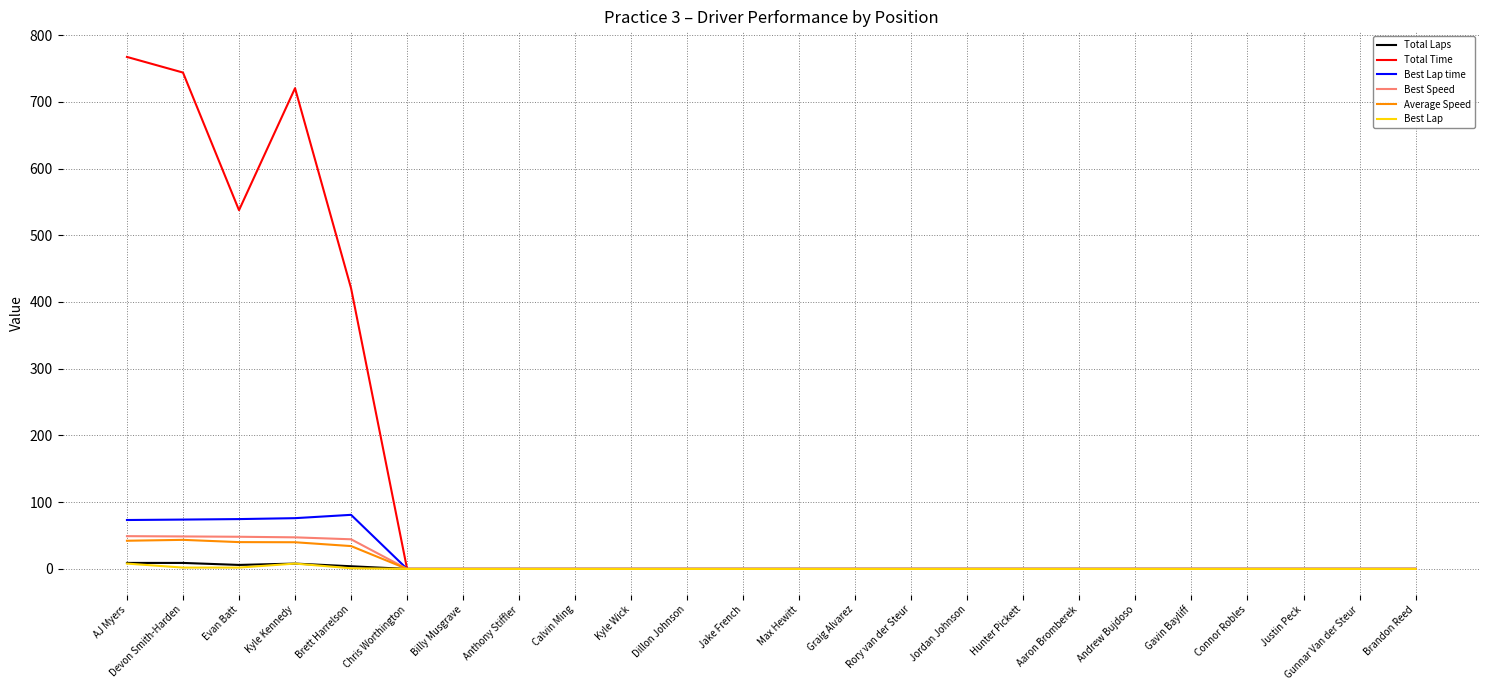

Which label corresponds to the largest value in the chart?

AJ Myers